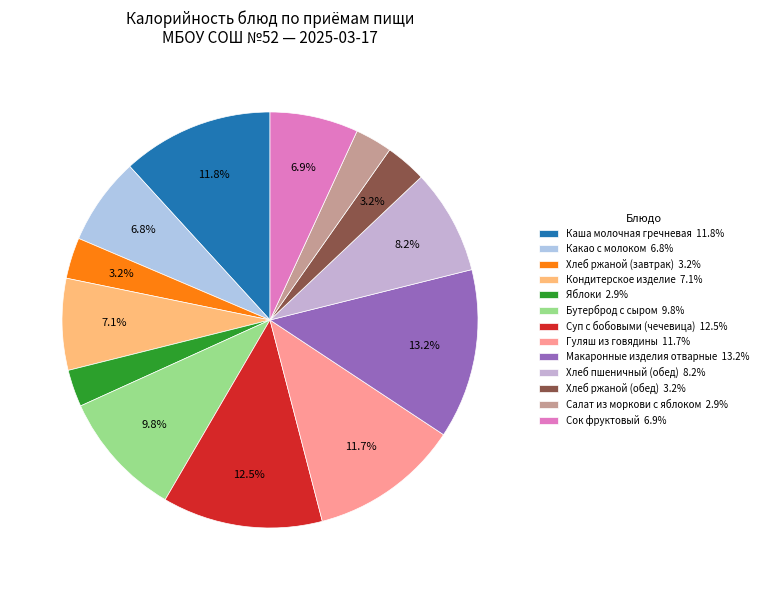

How many slices are in this pie chart?

13